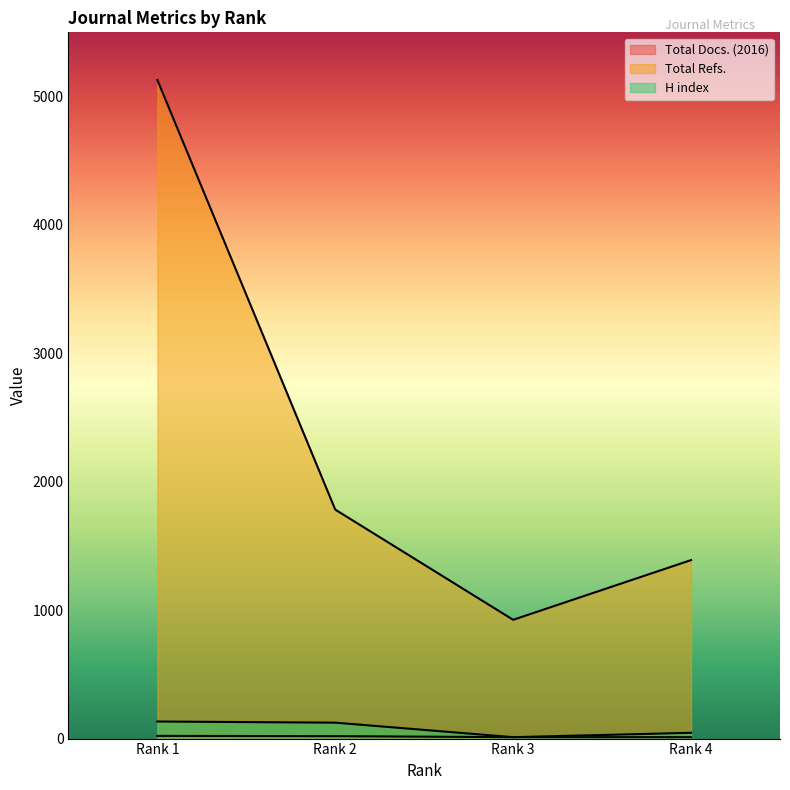

At which category does H index reach its first local valley?

Rank 3